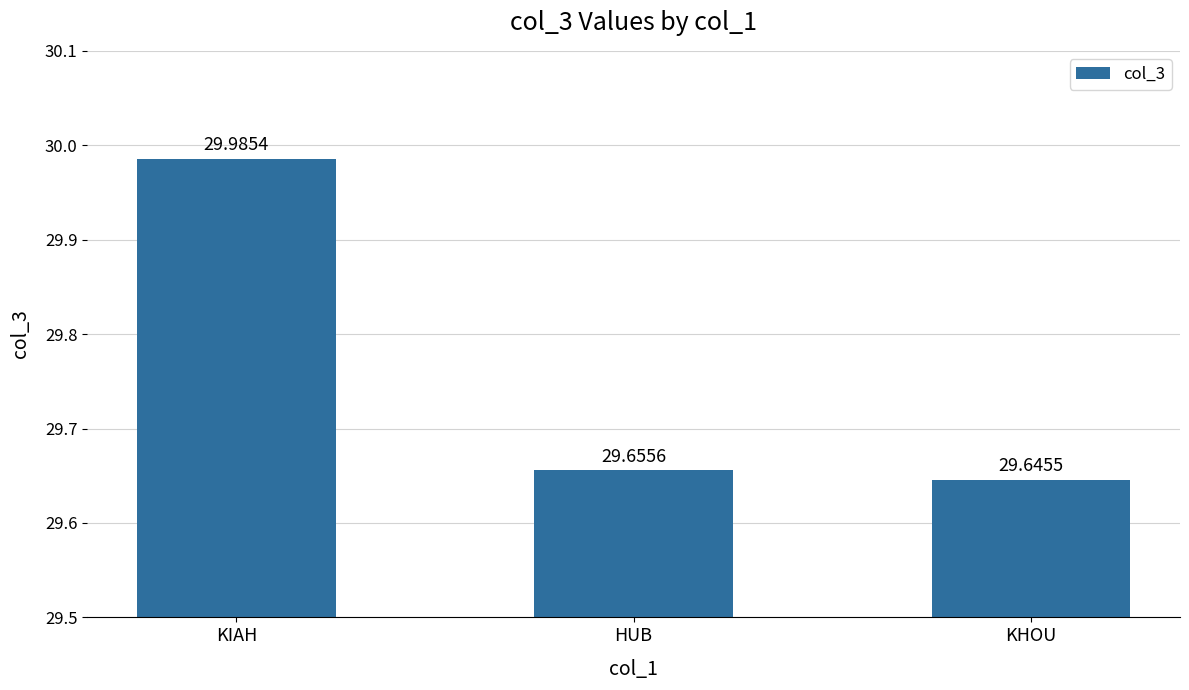

What position from the left is KHOU?

3